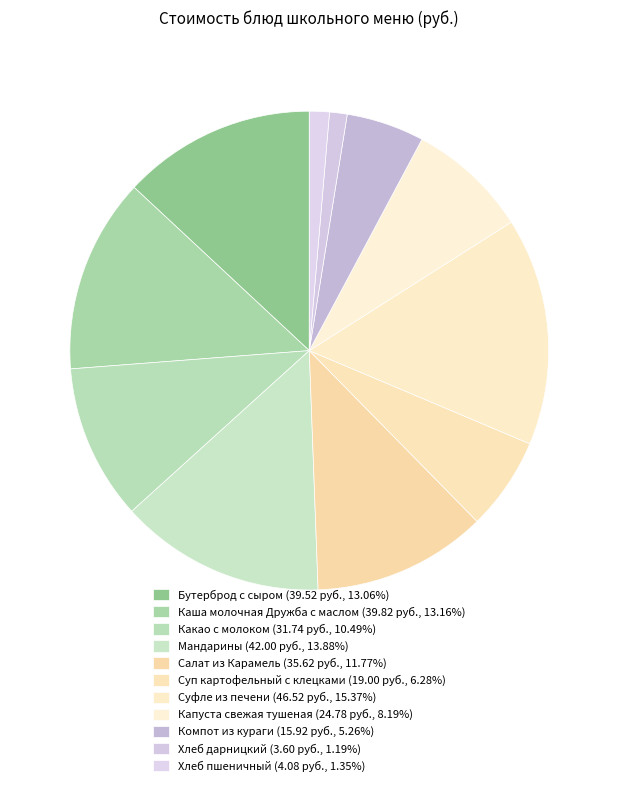

How many segments does this pie chart have?

11